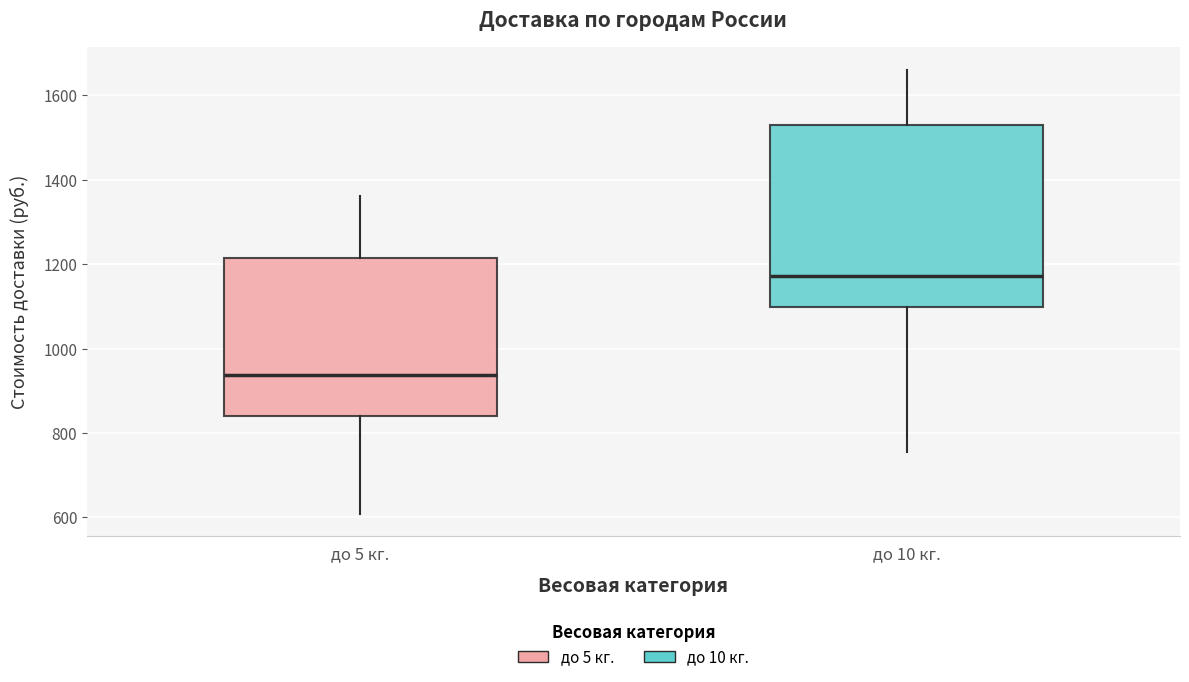

Which box's median line is the highest?

до 10 кг.